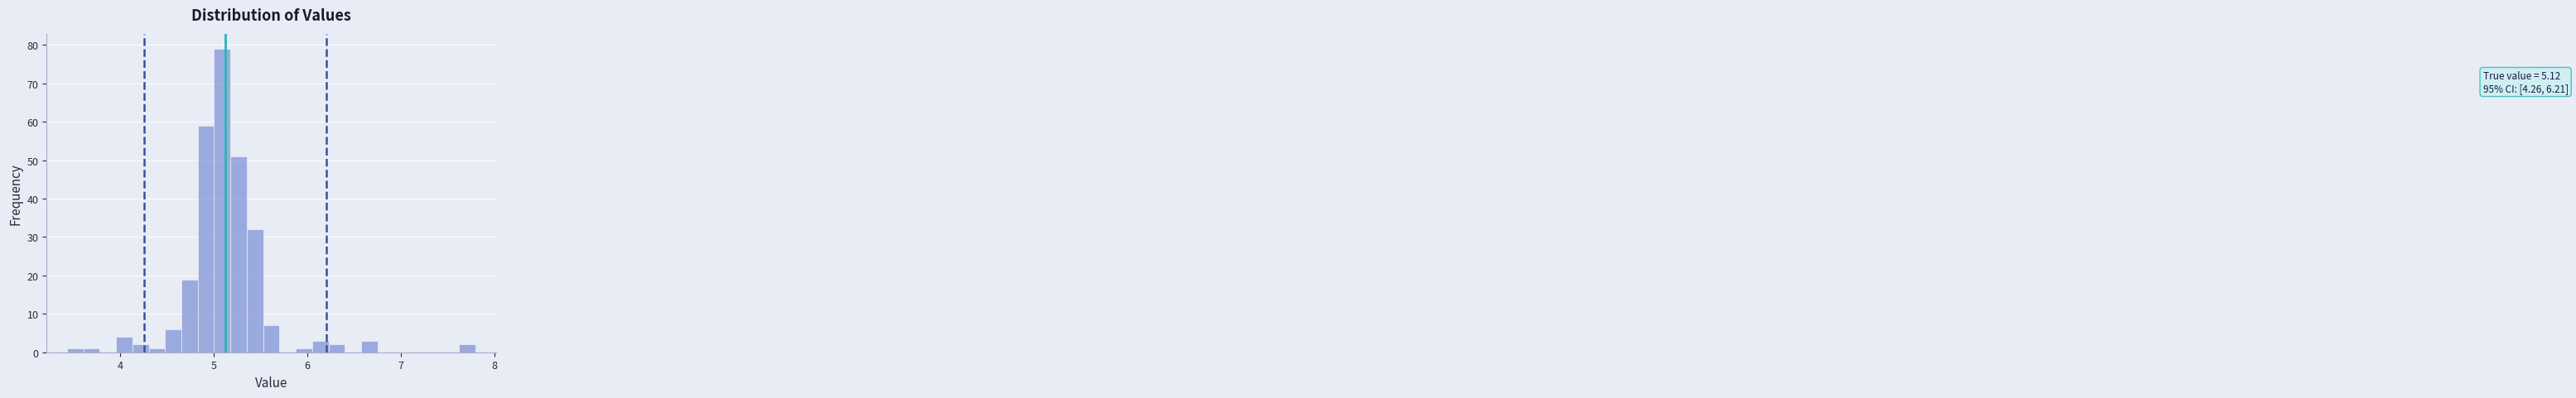

Read against the x-axis, roughly where is the centre of the tallest bar?

5.1